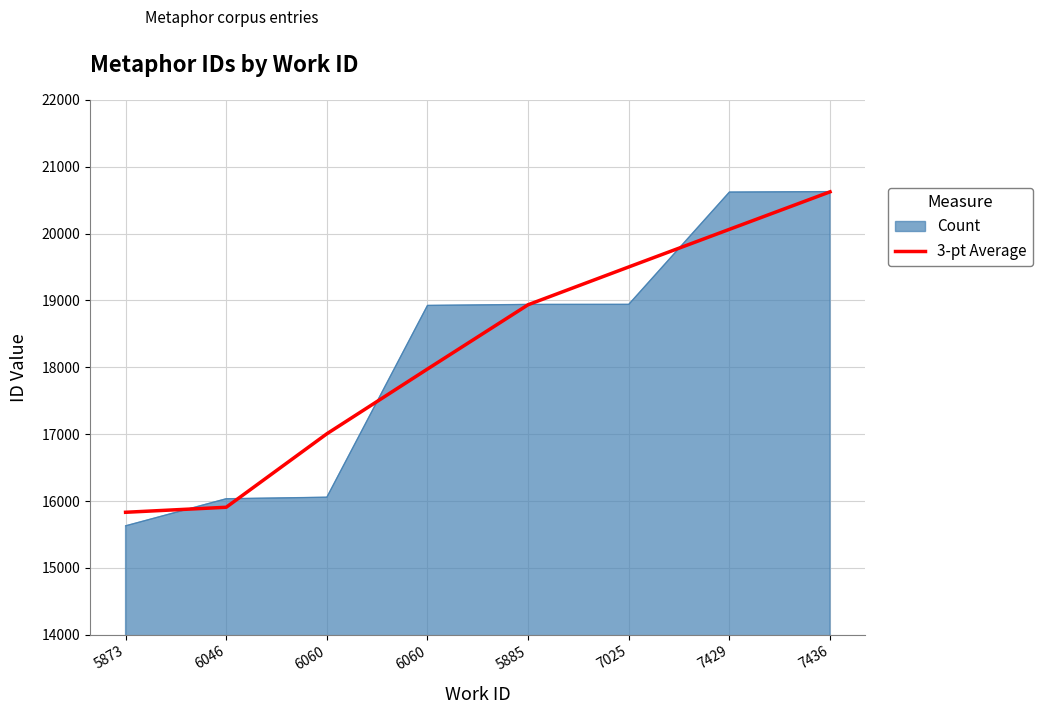

Reading right to left, list all the values displayed in this chart.

20623.5	20062.7	19500.3	18935.3	17974.0	17005.3	15906.7	15831.5